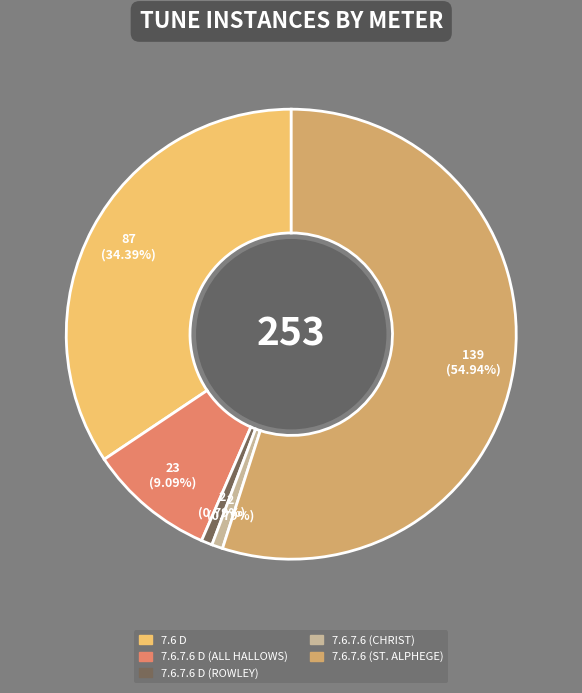

How many segments does this pie chart have?

5